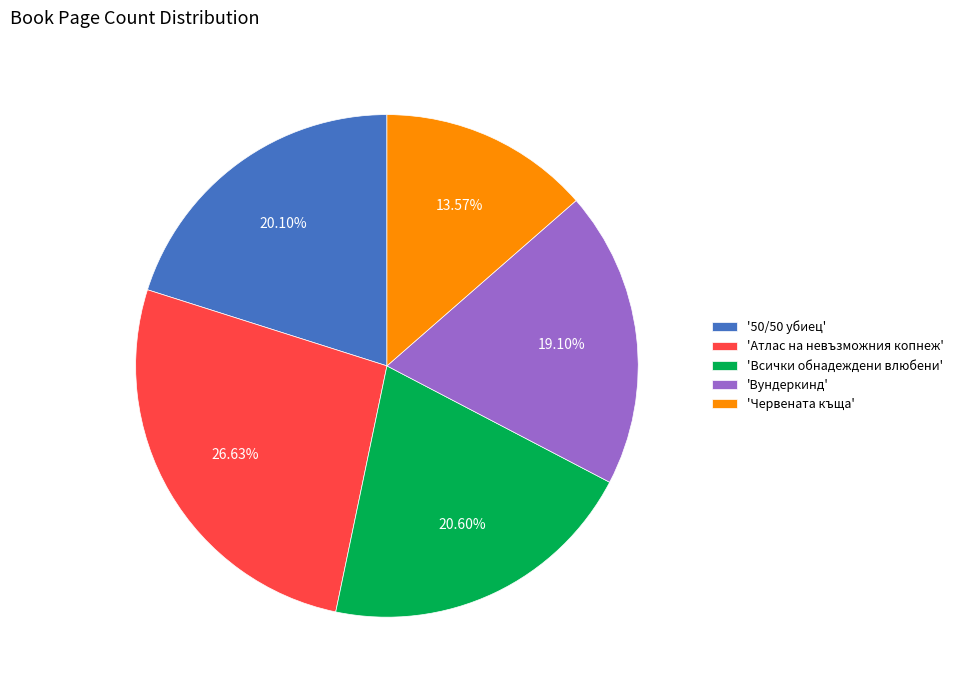

Combined, do 'Атлас на невъзможния копнеж' and 'Вундеркинд' account for over 50%?

No